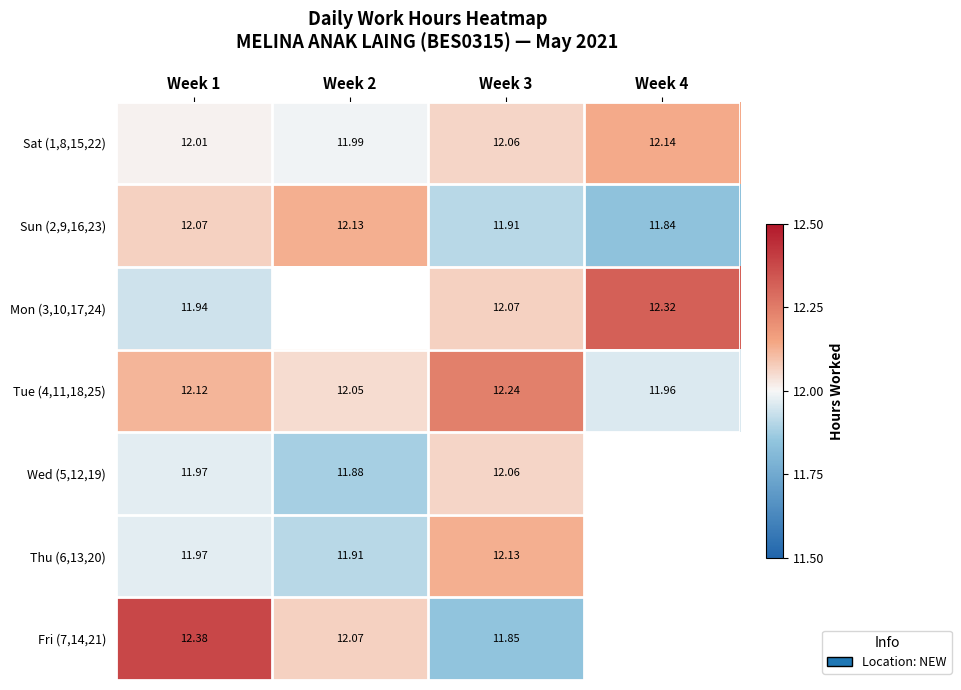

True or false: Mon (3,10,17,24) has a value of 17.5 at Week 3.

False